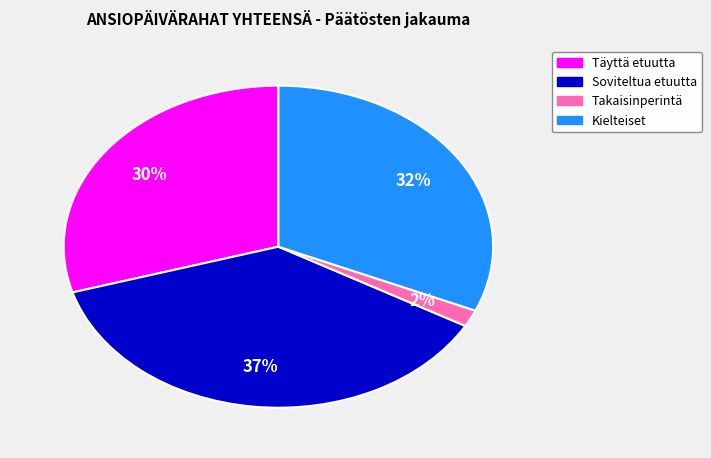

Is there any slice that represents more than half of the pie?

No